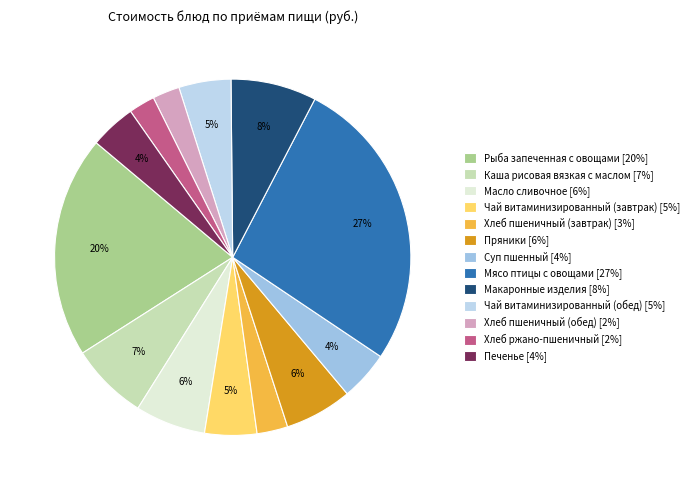

How many segments does this pie chart have?

13